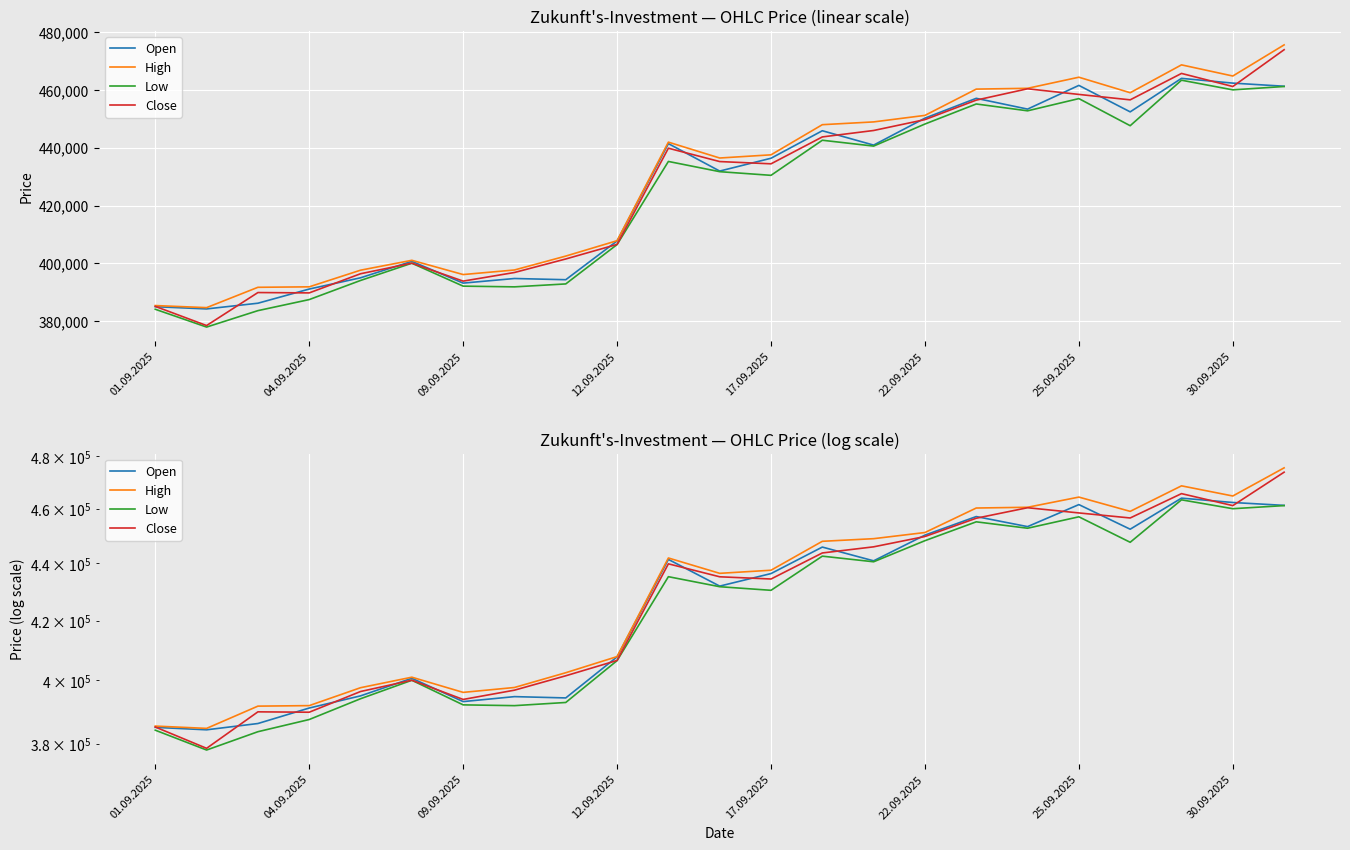

At 22.09.2025, list the series in order from smallest to largest.

Low, Close, Open, High